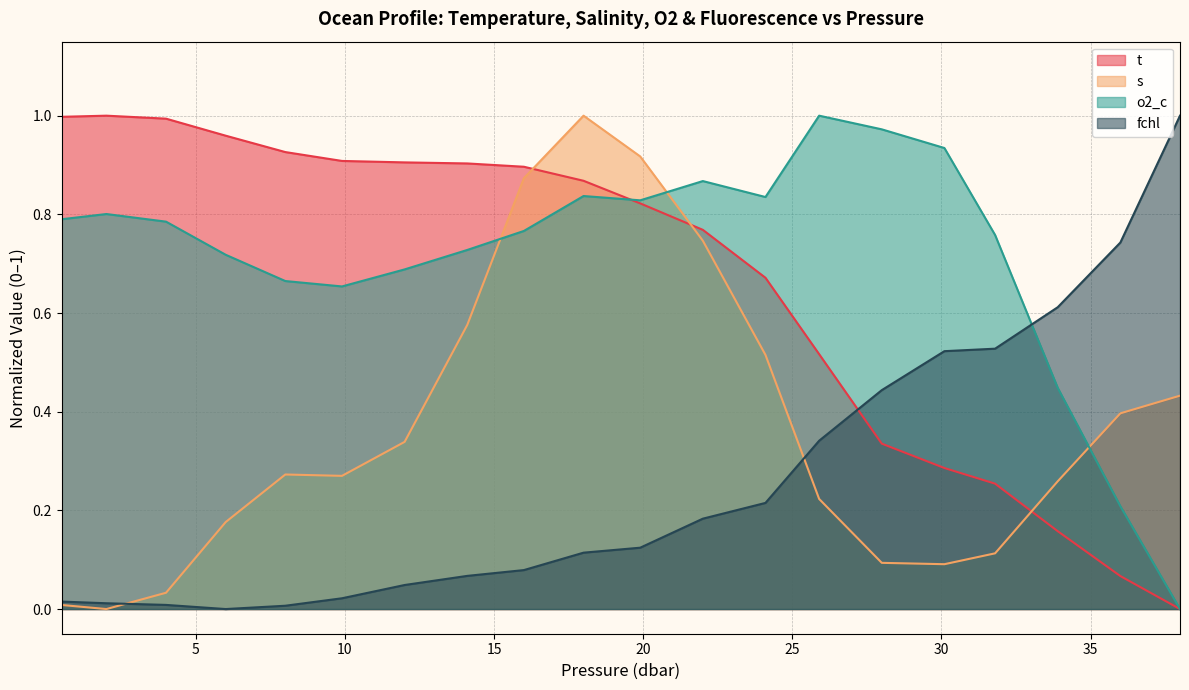

Which series ends up on top after the final intersection of t and o2_c?

o2_c